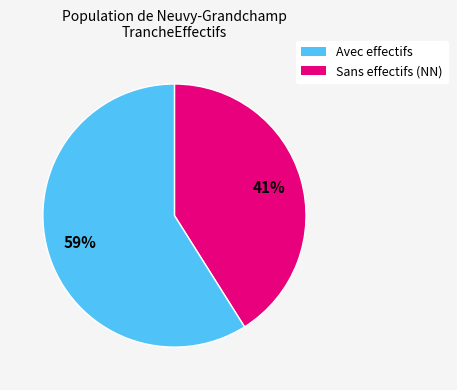

To the nearest percent, what is the average slice percentage?

50%